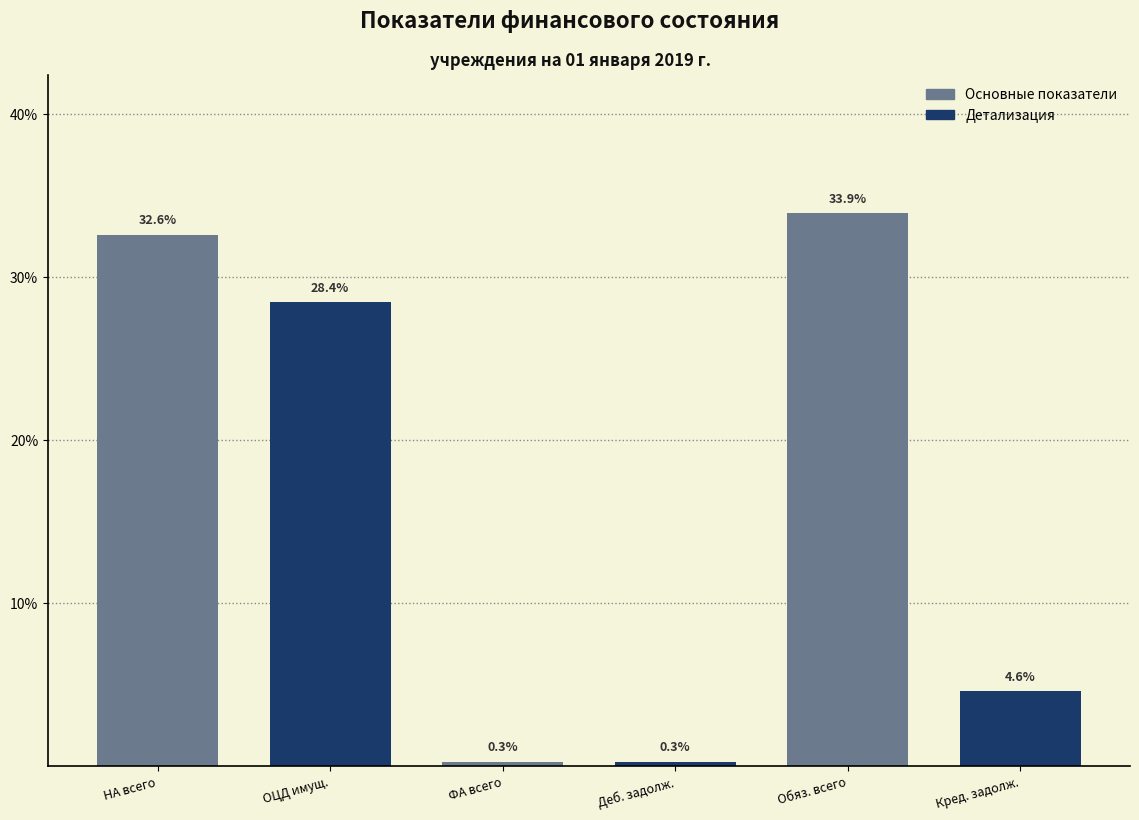

Reading left to right, transcribe all the data shown in this chart.

32.6	28.4	0.3	0.3	33.9	4.6